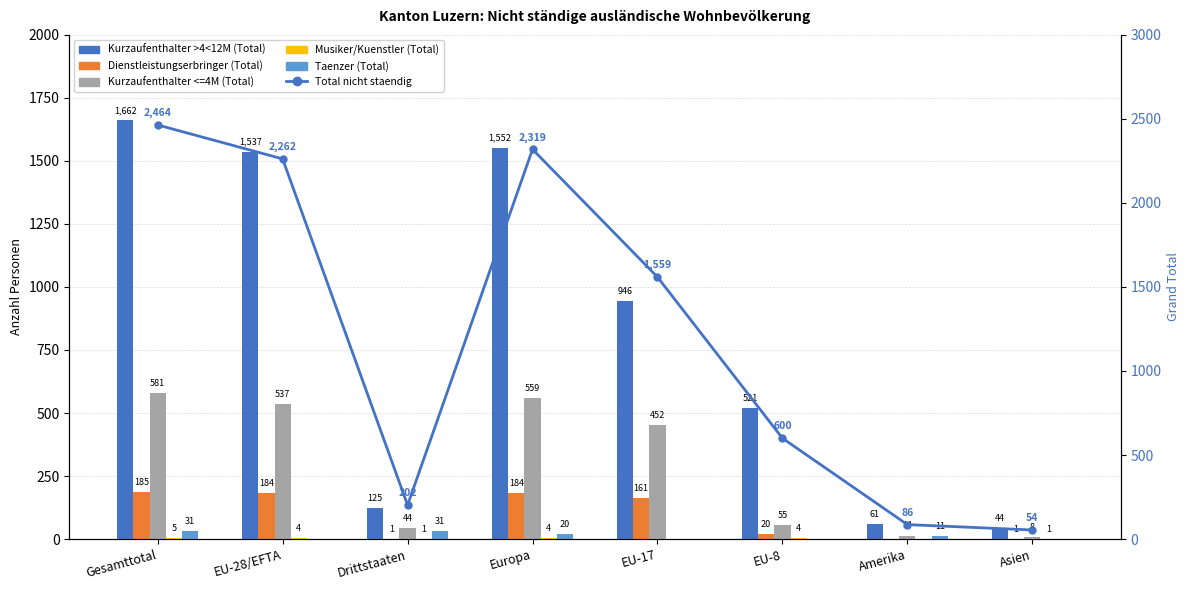

Which series changed the most between Europa and Asien?

Total nicht staendig